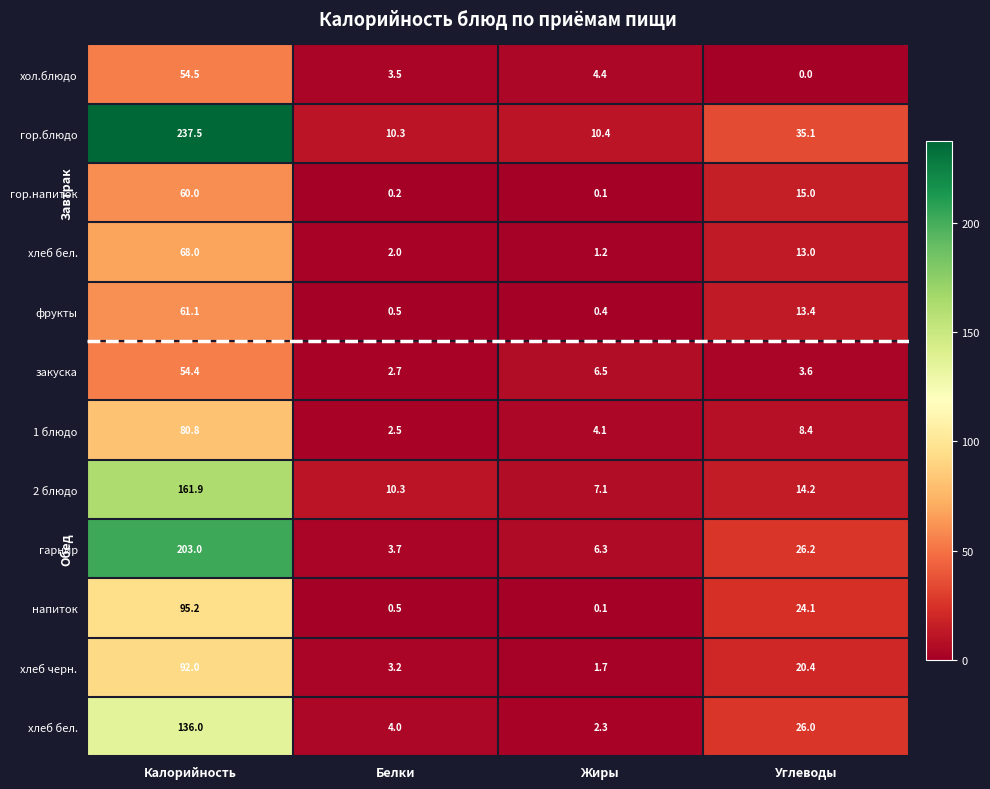

At how many categories does at least one series exceed 20?

2